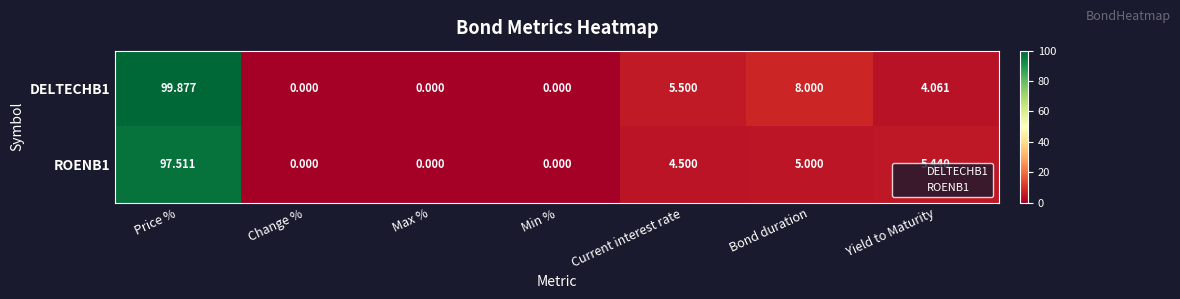

At which category is the sum across all series the highest?

Price %